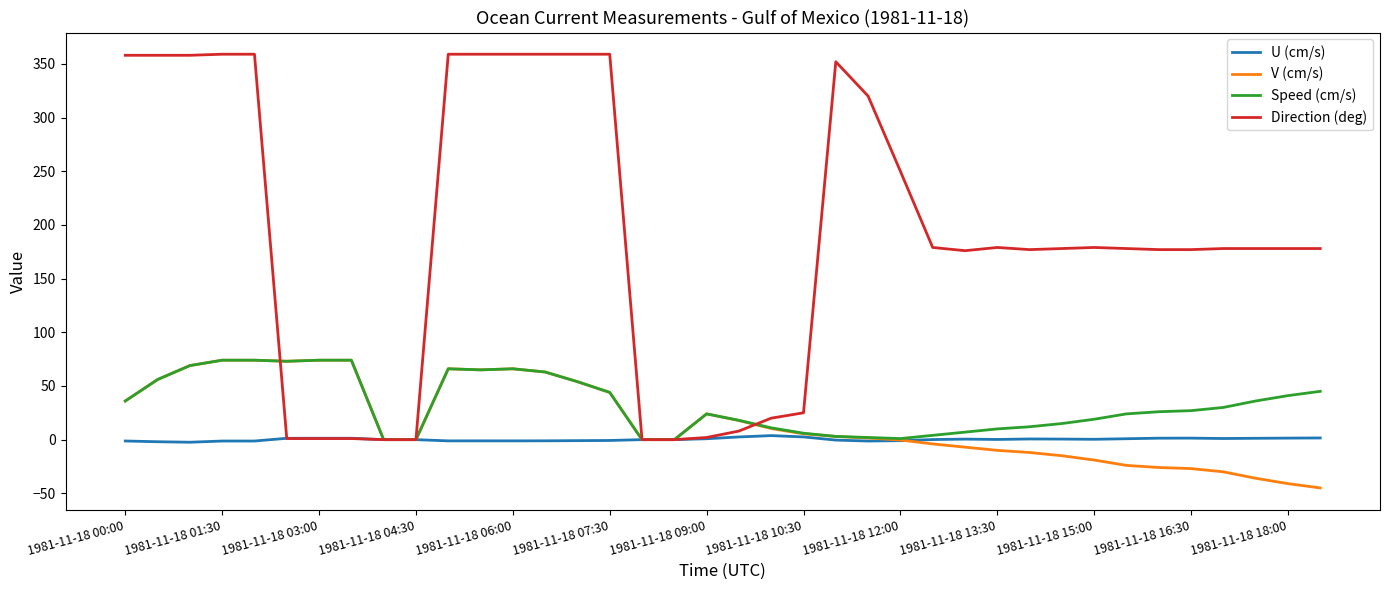

What is the sum of all U (cm/s) values?

7.5